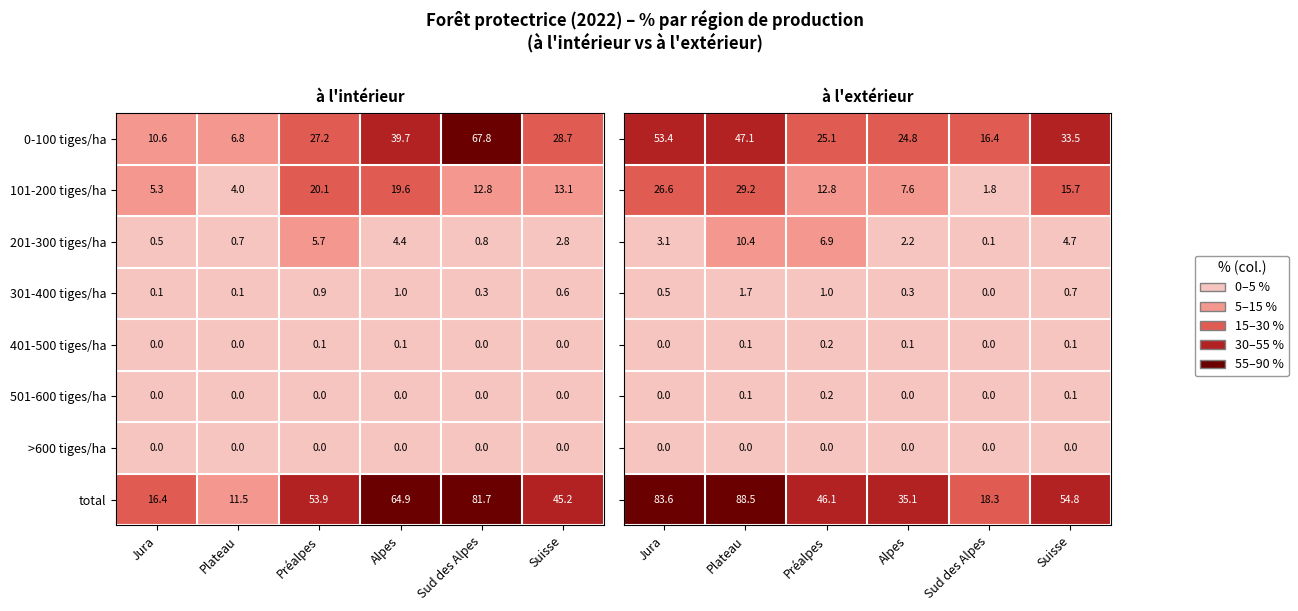

What is the difference between the highest and lowest values at Alpes?

35.1